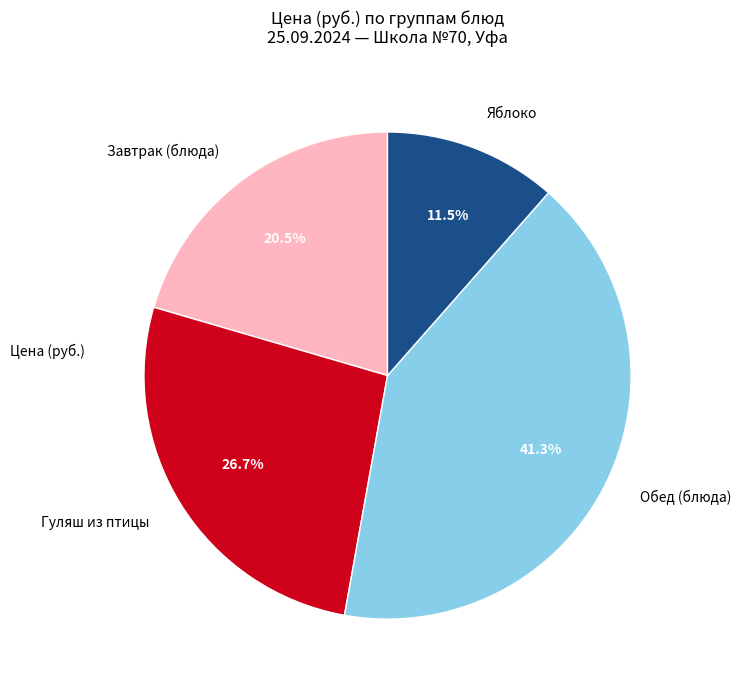

Which slice is the smallest?

Яблоко